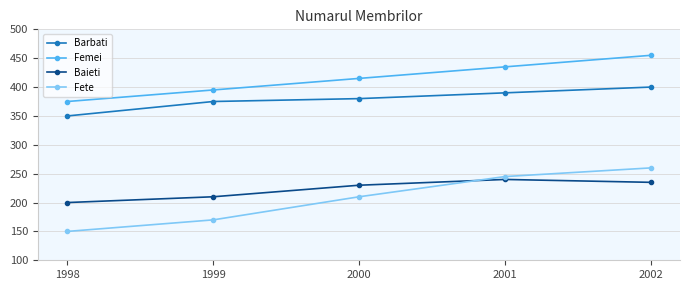

True or false: Fete has a value of 339 at 2001.

False